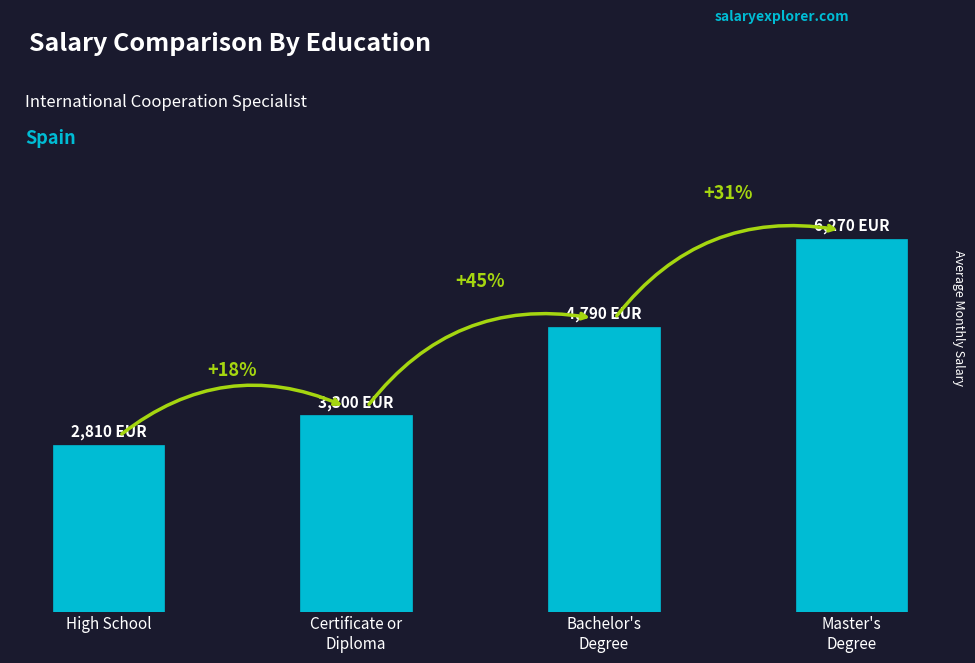

What is the smallest value displayed?

2810